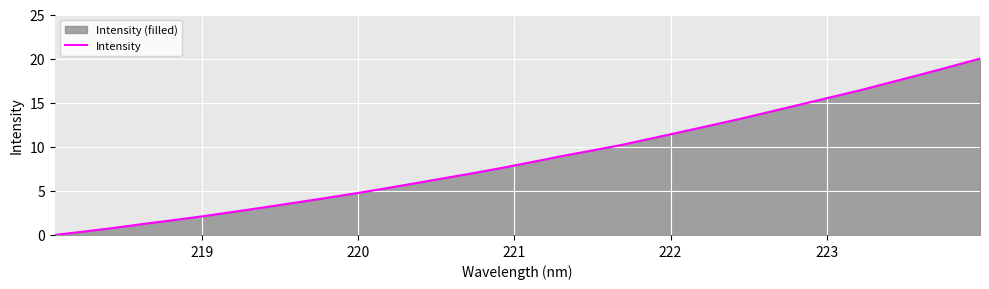

True or false: there are more than 2 points higher than both neighbors.

False